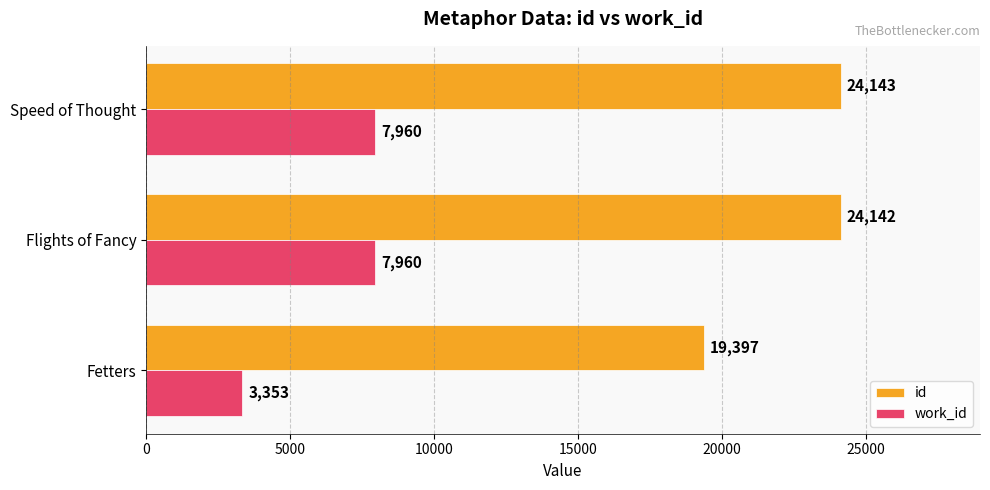

What is the sum of the id values at Flights of Fancy and Fetters?

43539